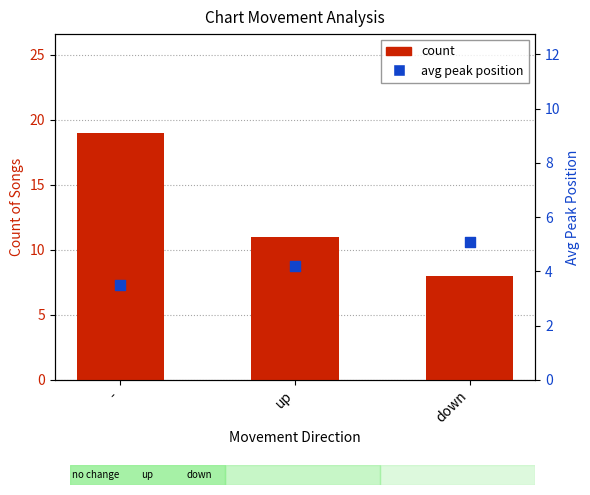

Which series contains the highest Y value?

count